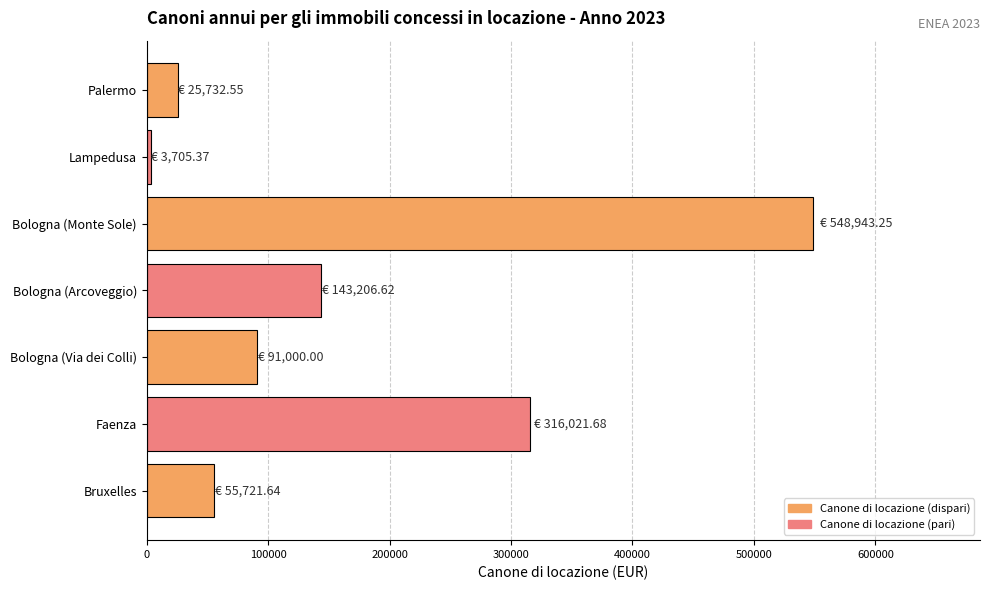

What is the label of the 2nd bar from the top?

Lampedusa